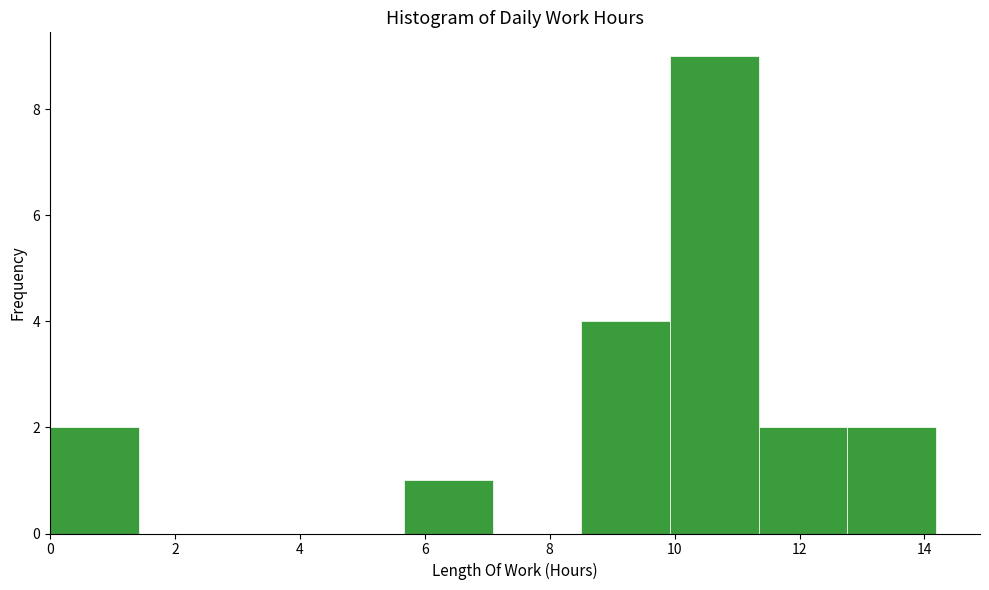

Reading left to right, list every bar in this chart as the range it spans on the x-axis followed by its height. Neither the bar edges nor the heights are printed on the chart, so give them approximately, as read against the axes.

0.0 to 1.4: 2
1.4 to 2.8: 0
2.8 to 4.2: 0
4.2 to 5.6: 0
5.6 to 7.0: 1
7.0 to 8.6: 0
8.6 to 10.0: 4
10.0 to 11.4: 9
11.4 to 12.8: 2
12.8 to 14.2: 2